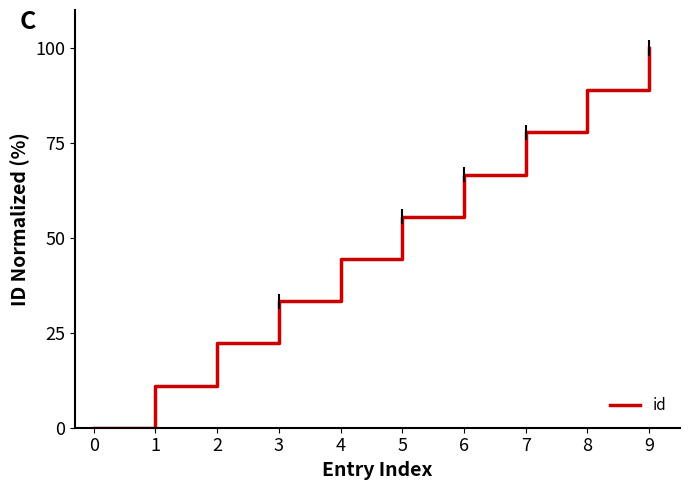

The chart shows a value of -39.9 at 0. True or false?

False